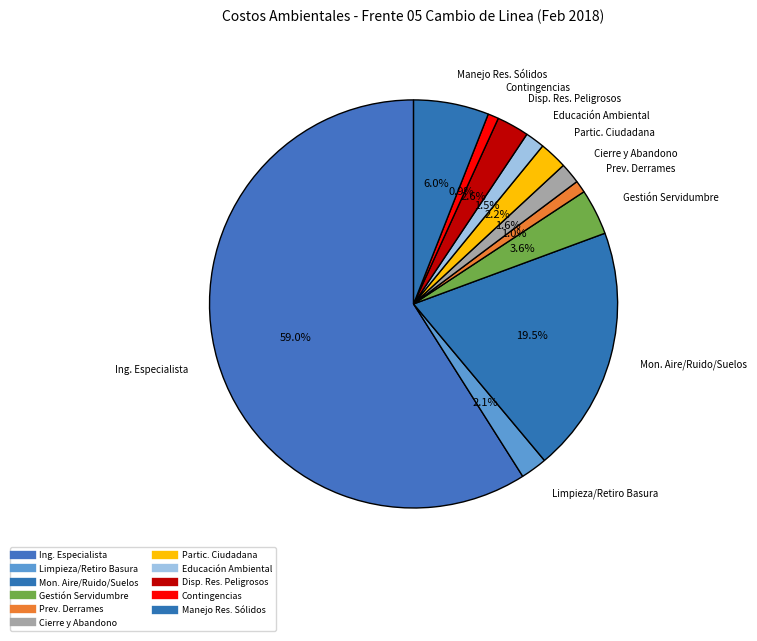

Rank the categories by value from lowest to highest.

CONTINGENCIAS AMBIENTAL, PREVENCION POR DERRAMES DE COMBUSTIBLE, EDUCACION AMBIENTAL, CIERRE Y ABANDONO, LIMPIEZA Y RETIRO DE BASURA Y MALEZA, PROGRAMA DE PARTICIPACION CIUDADANA, DISPOSICION DE RESIDUOS PELIGROSOS, GESTION DE SERVIDUMBRE, MANEJO DE RESIDUOS SOLIDOS, MONITOREO DE AIRE, RUIDO Y SUELOS, INGENIERO ESPECIALISTA EN MONITOREO